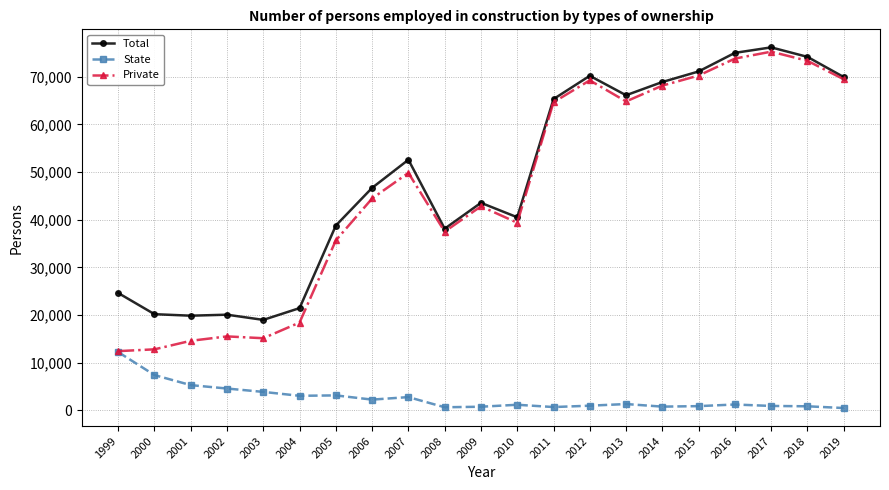

Is the value of Total at 2009 greater than the value of Private at 2013?

No